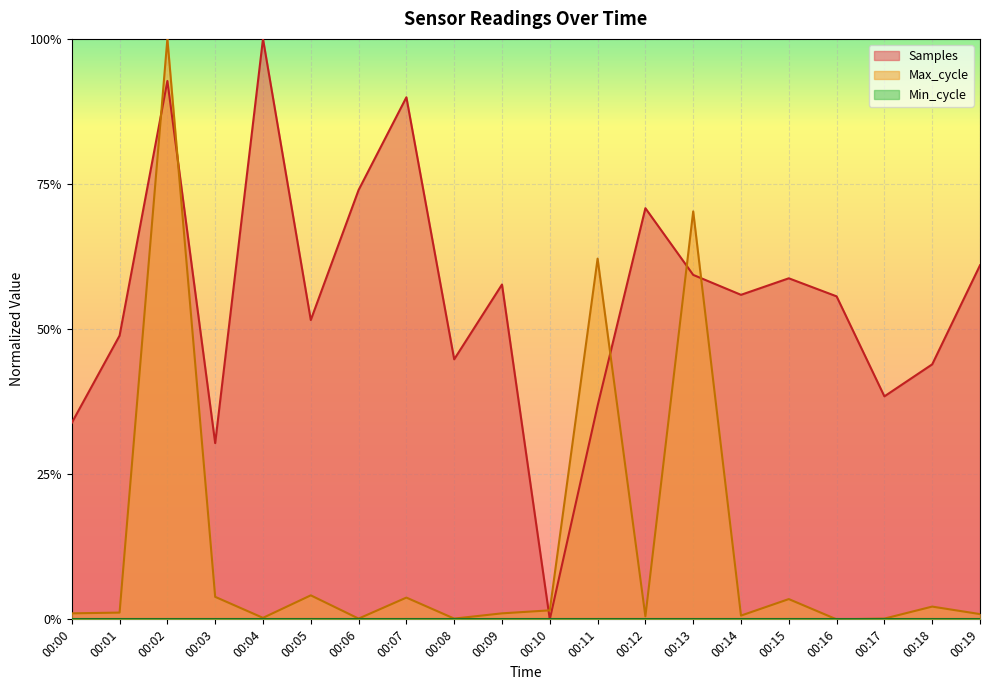

Which series changed the most between 00:12 and 00:19?

Samples